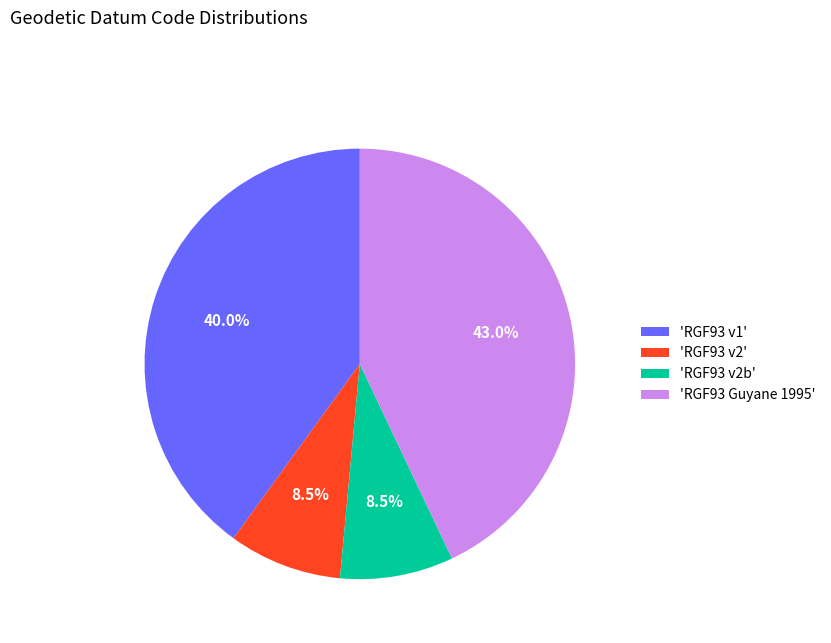

Does any single category account for the majority?

No